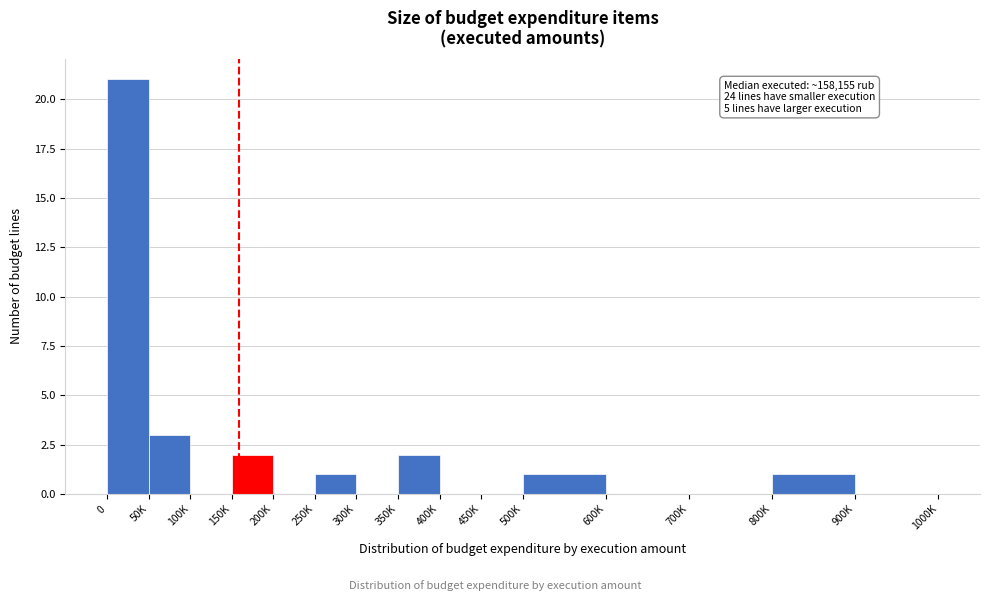

Reading right to left, list all the values displayed in this chart.

900K=0	800K=1	700K=0	600K=0	500K=1	450K=0	400K=0	350K=2	300K=0	250K=1	200K=0	150K=2	100K=0	50K=3	0=21